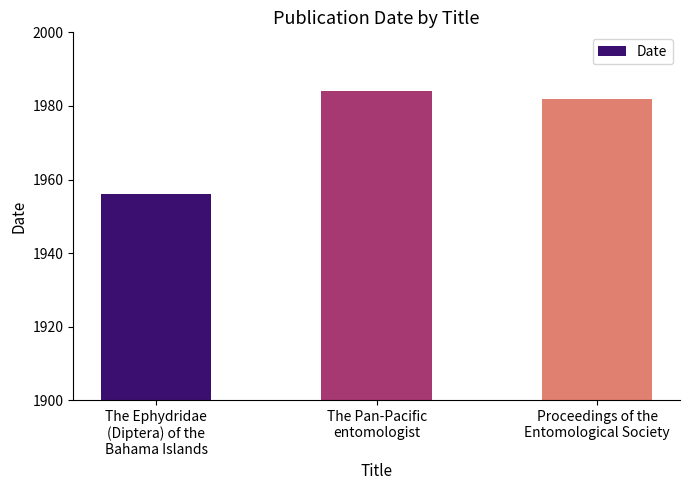

How many bars are there in total?

3